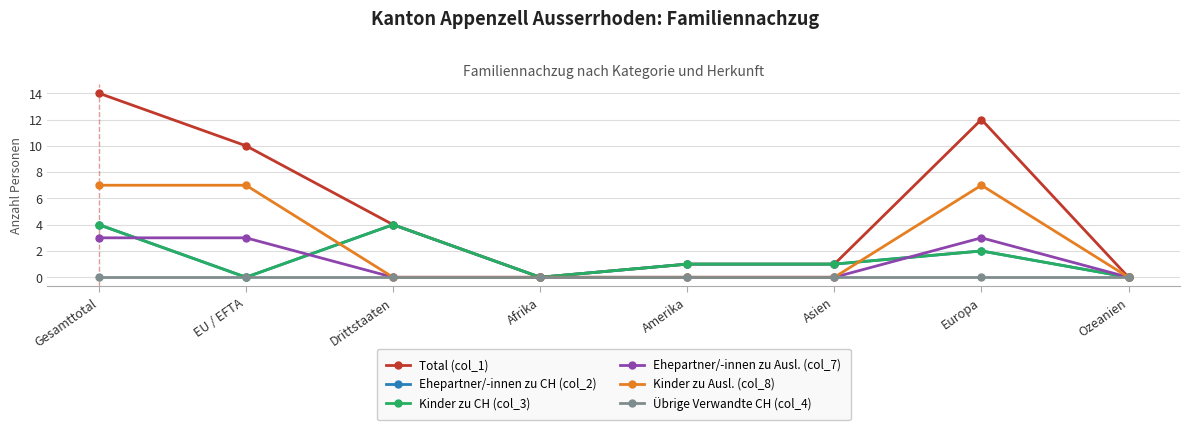

What is the label of the 3rd point from the left?

Drittstaaten